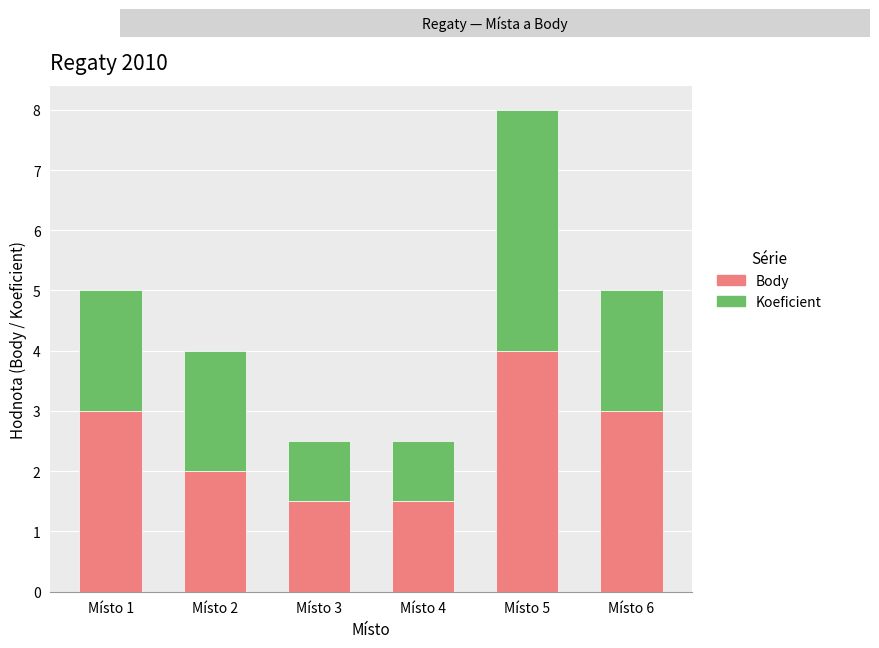

Which category has the highest value in the Body series?

Místo 5